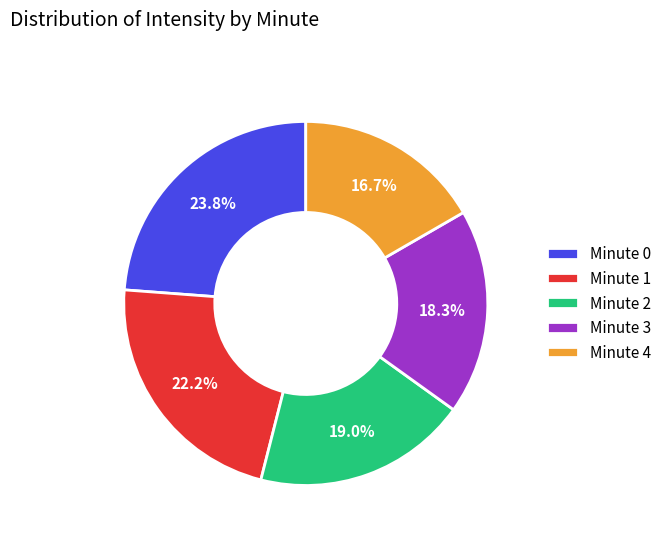

What percentage do Minute 1 and Minute 3 together represent?

40.5%